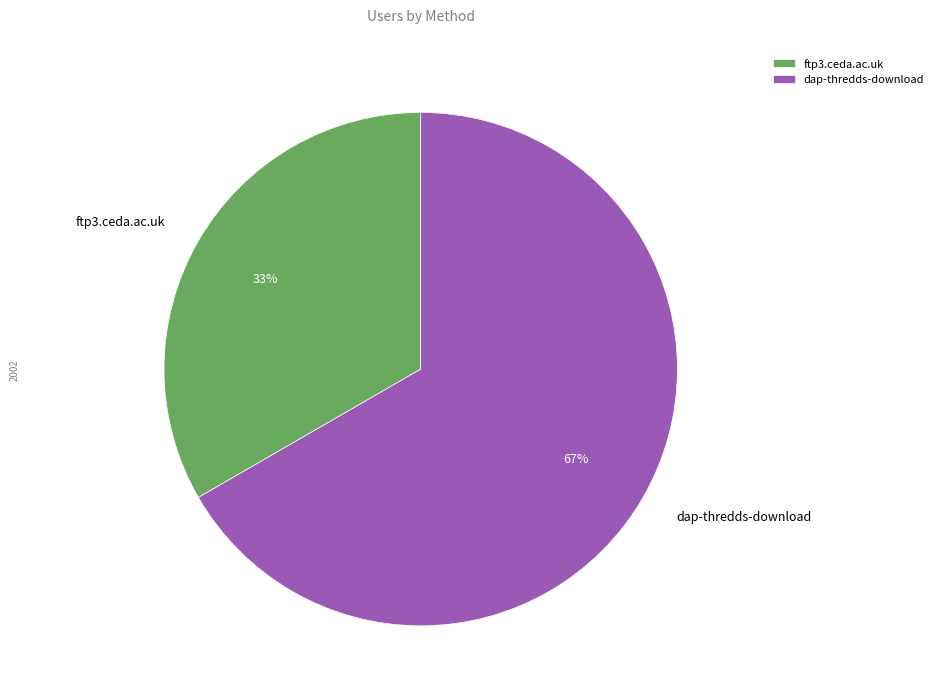

Which has a higher value, dap-thredds-download or ftp3.ceda.ac.uk?

dap-thredds-download